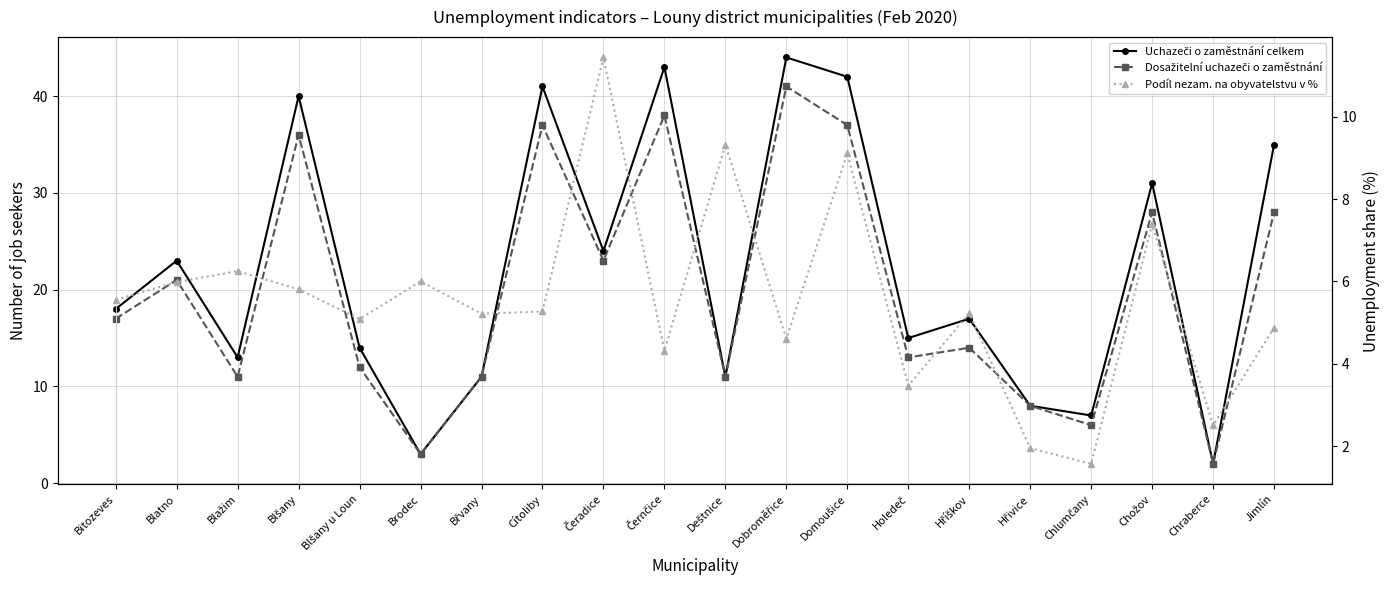

Count the number of data series in this chart.

3